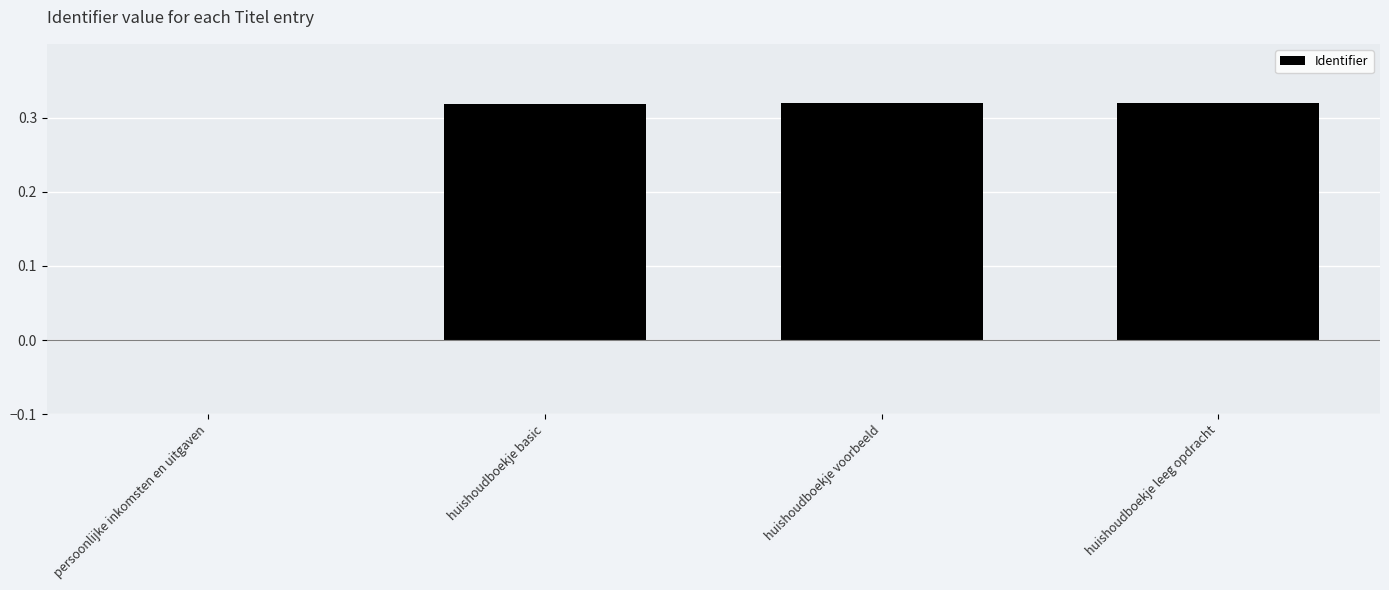

What is the sum of all values?

1.0